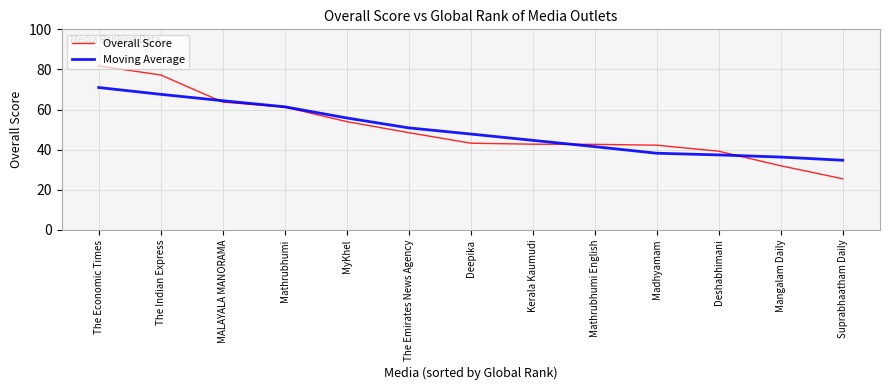

Rank the series by their maximum value, from highest to lowest.

Overall Score, Moving Average